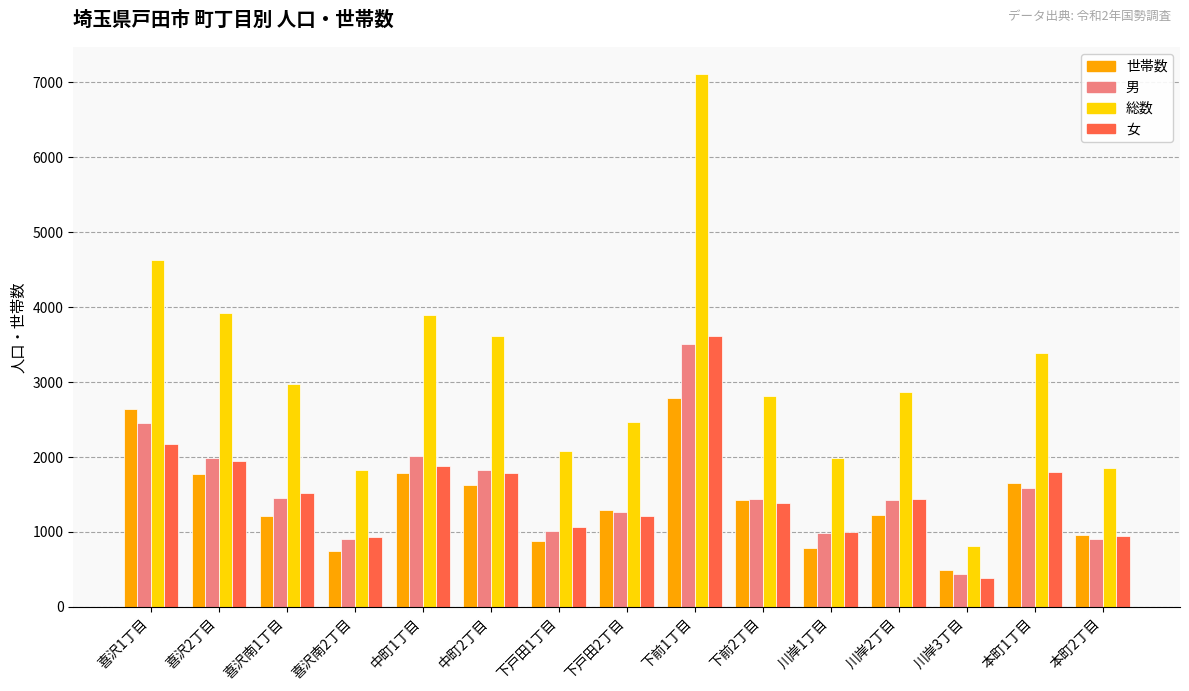

What is the label of the 8th bar from the left?

下戸田2丁目